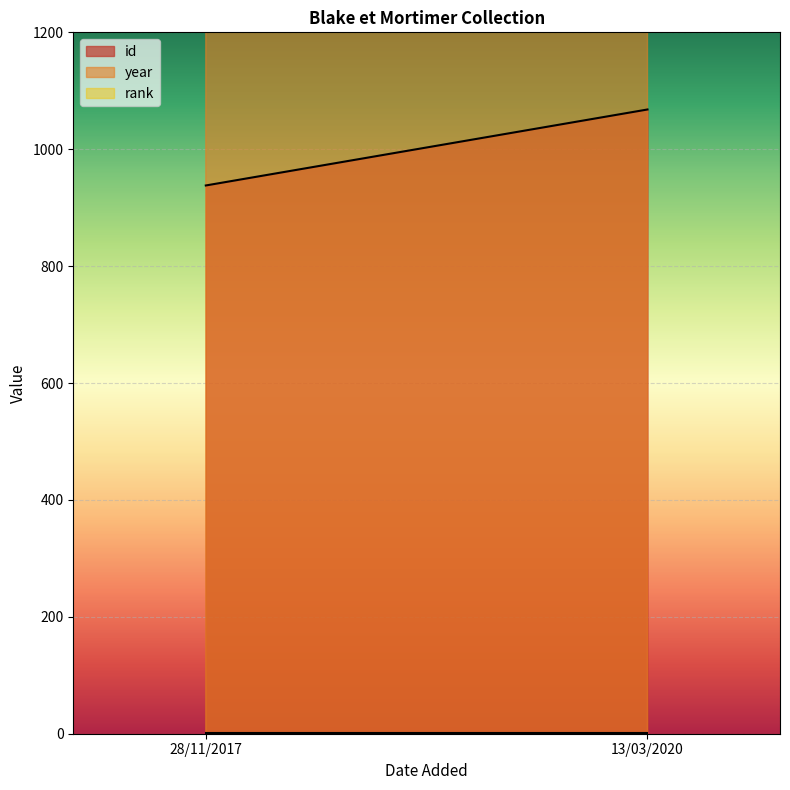

At which label is id closest to 1003?

28/11/2017